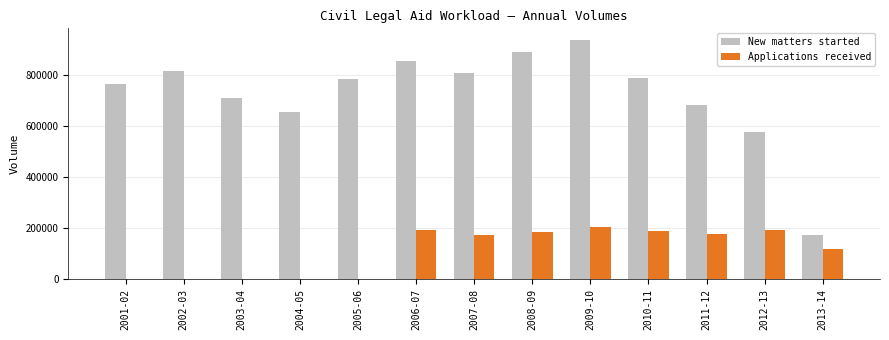

Are the bars horizontal?

No